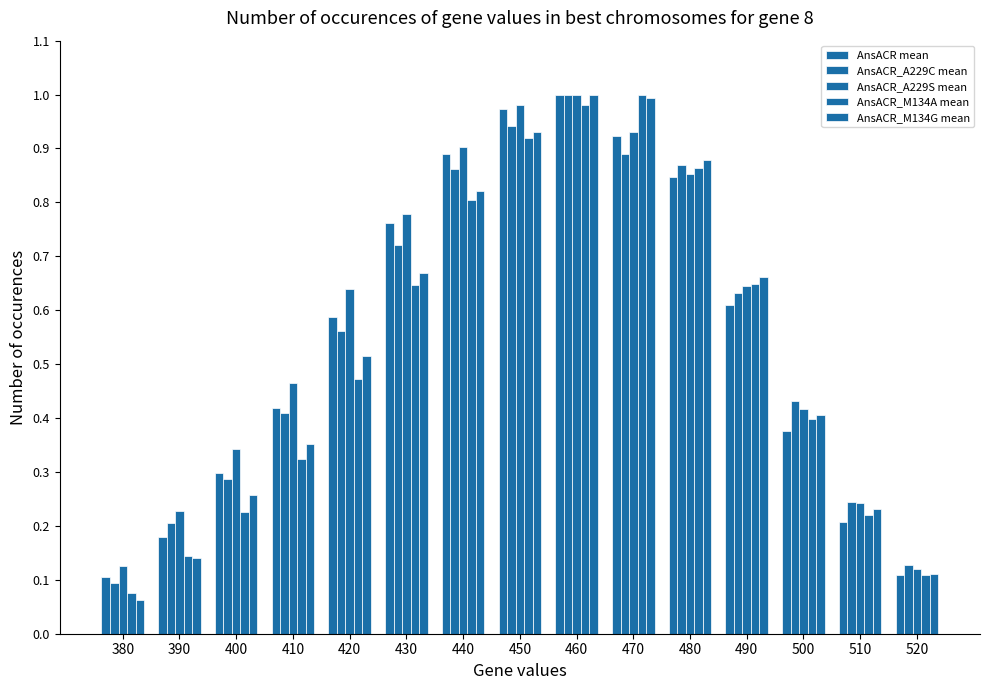

Reading left to right, list all the values displayed in this chart.

AnsACR mean: 0.1	0.2	0.3	0.4	0.6	0.8	0.9	1.0	1.0	0.9	0.8	0.6	0.4	0.2	0.1
AnsACR_A229C mean: 0.1	0.2	0.3	0.4	0.6	0.7	0.9	0.9	1.0	0.9	0.9	0.6	0.4	0.2	0.1
AnsACR_A229S mean: 0.1	0.2	0.3	0.5	0.6	0.8	0.9	1.0	1.0	0.9	0.9	0.6	0.4	0.2	0.1
AnsACR_M134A mean: 0.1	0.1	0.2	0.3	0.5	0.6	0.8	0.9	1.0	1.0	0.9	0.6	0.4	0.2	0.1
AnsACR_M134G mean: 0.1	0.1	0.3	0.4	0.5	0.7	0.8	0.9	1.0	1.0	0.9	0.7	0.4	0.2	0.1